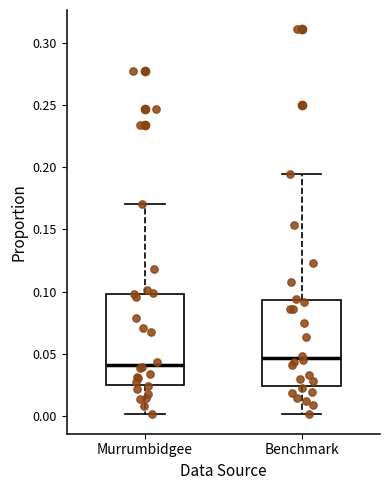

Which box's median line is the highest?

Benchmark